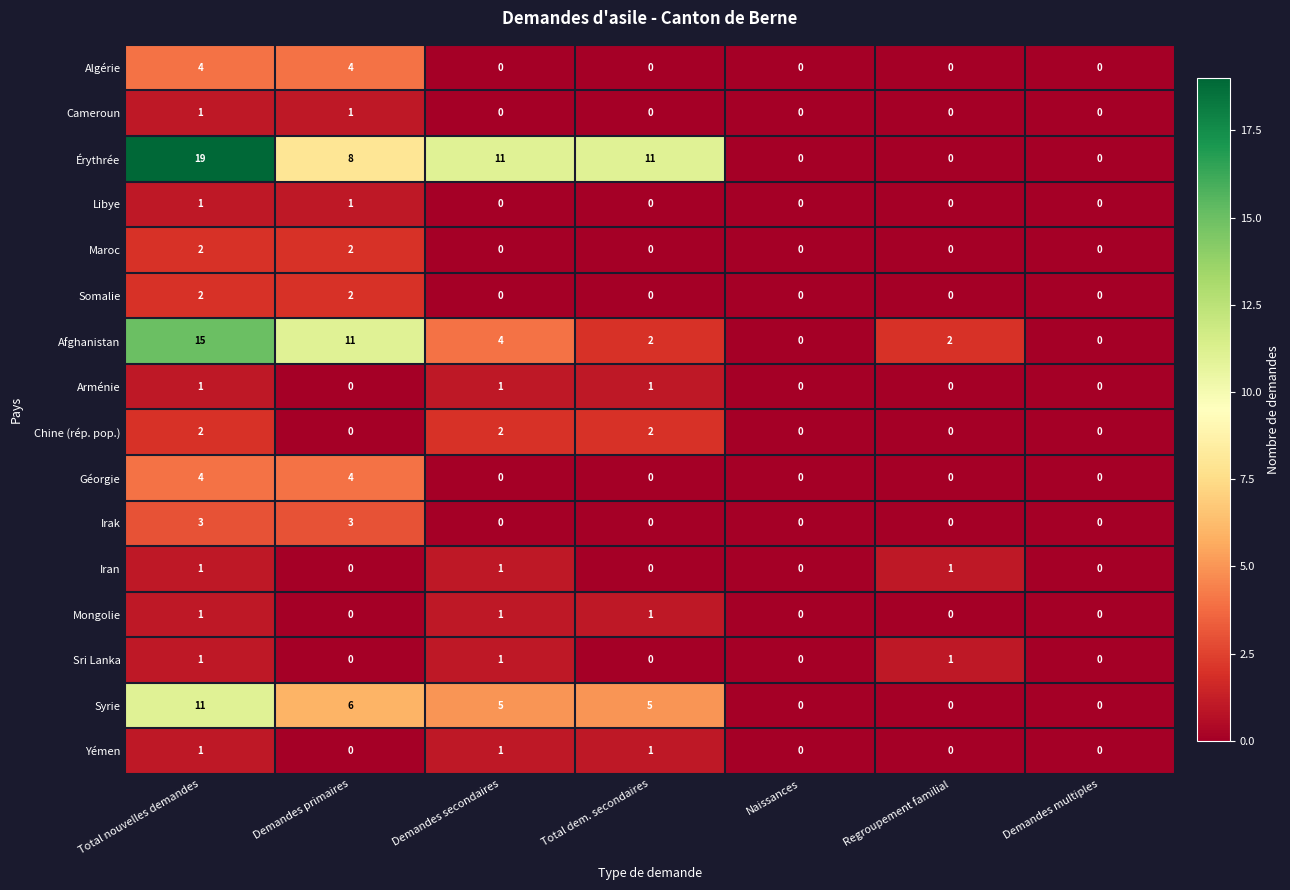

What is the difference between the maximum and second lowest values in the Afghanistan series?

15